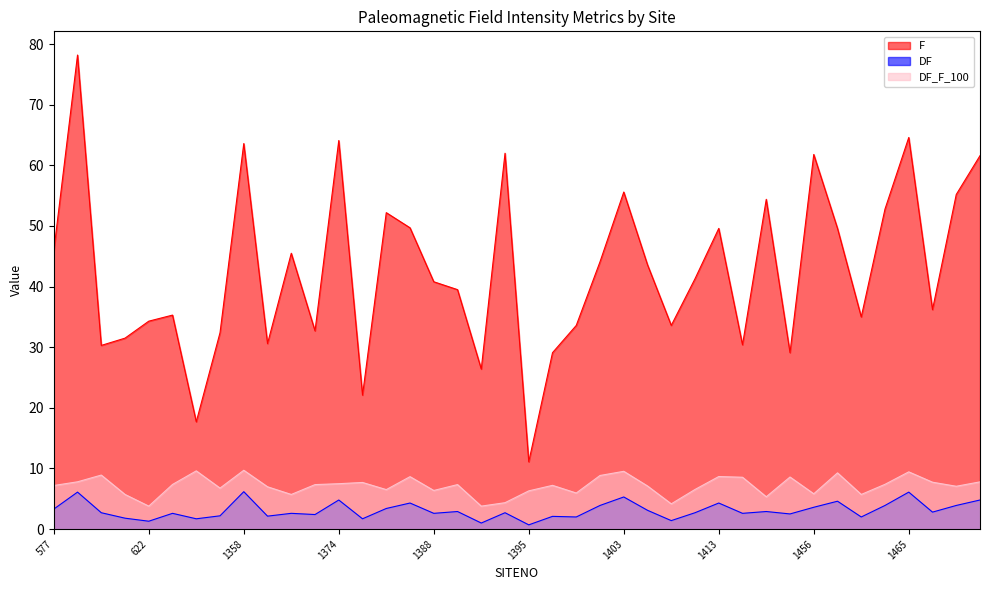

At which category is the sum across all series the highest?

587